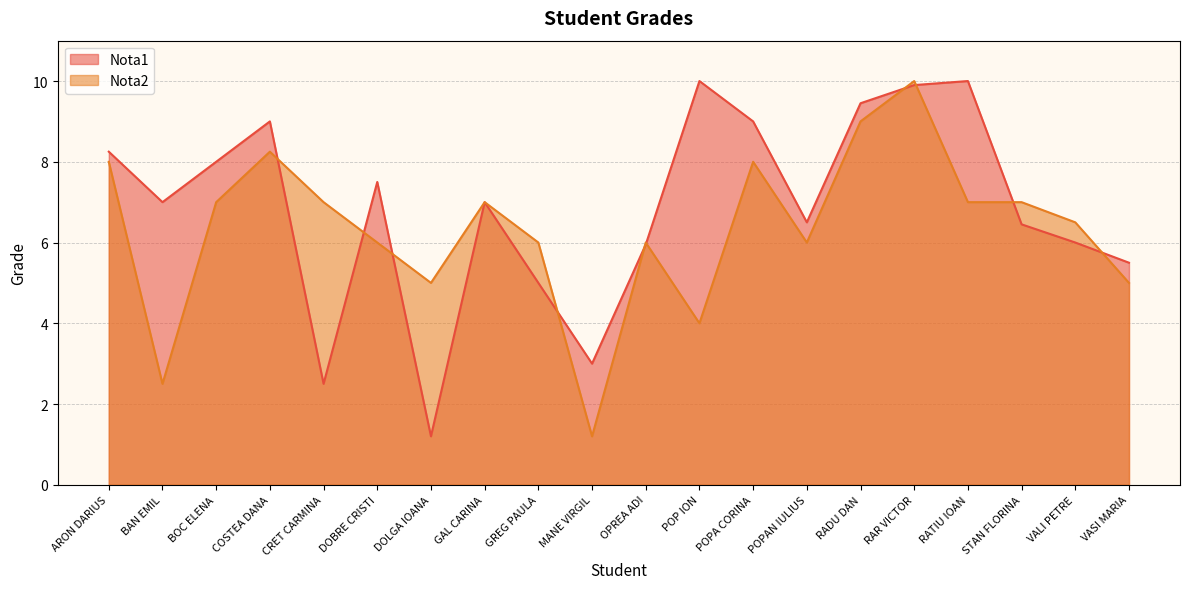

How many interior local valleys does the Nota2 series have?

5